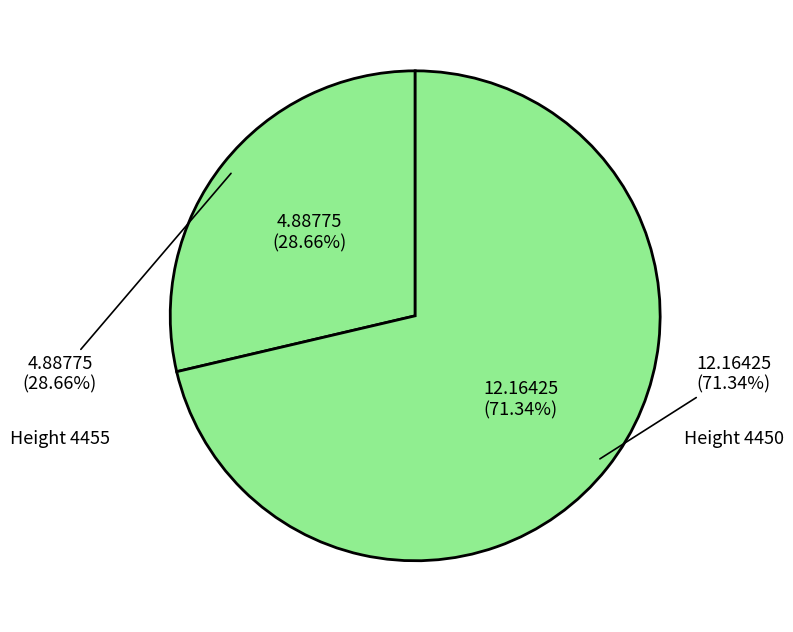

How many slices are in this pie chart?

2